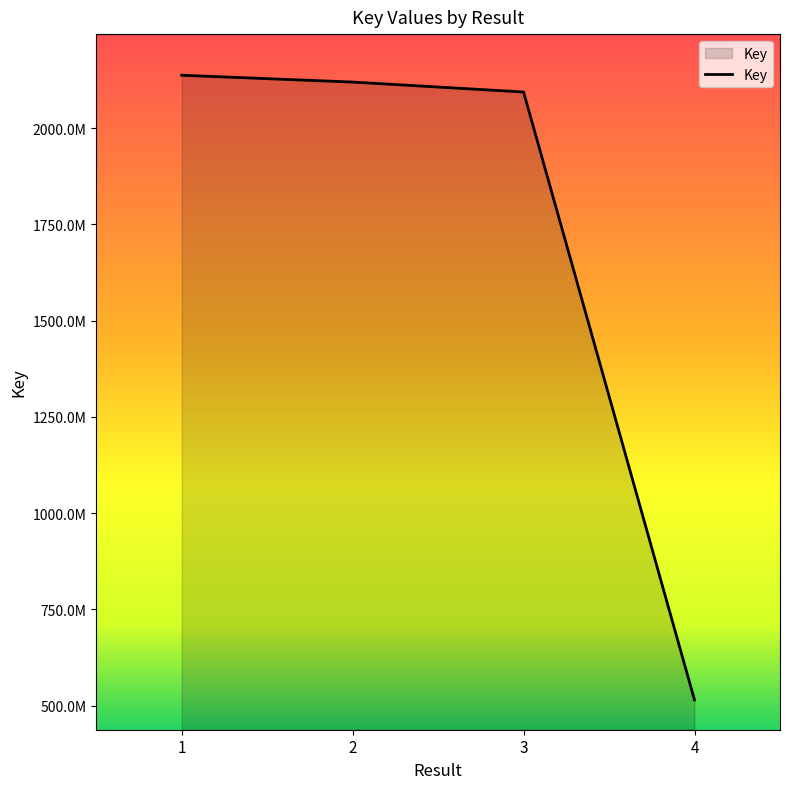

Is this an area chart (filled region under the line)?

Yes